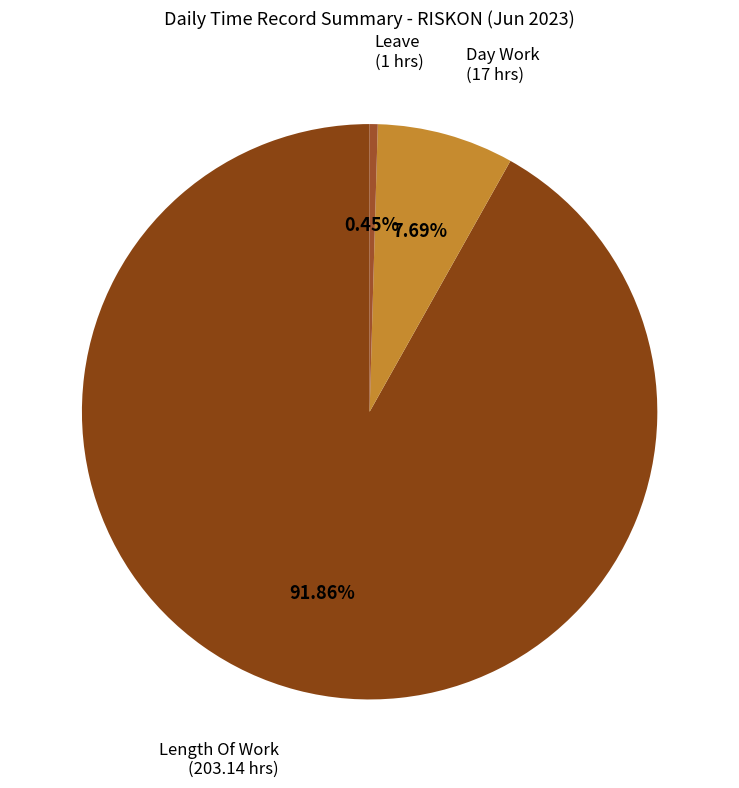

What is the majority slice?

Length Of Work